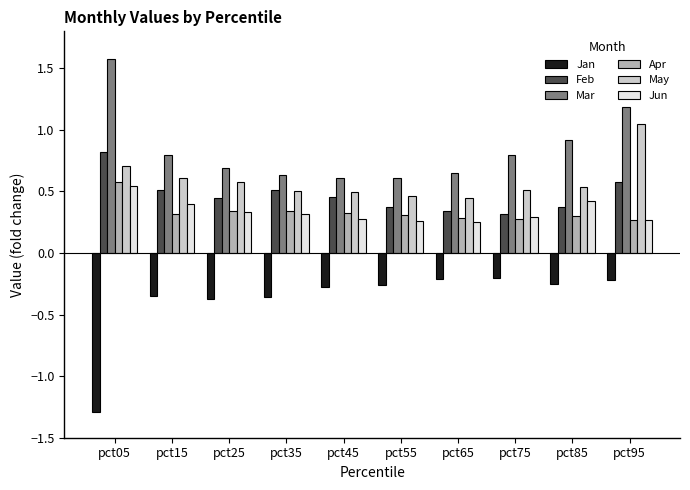

What is the difference between the highest and lowest values at pct05?

2.9